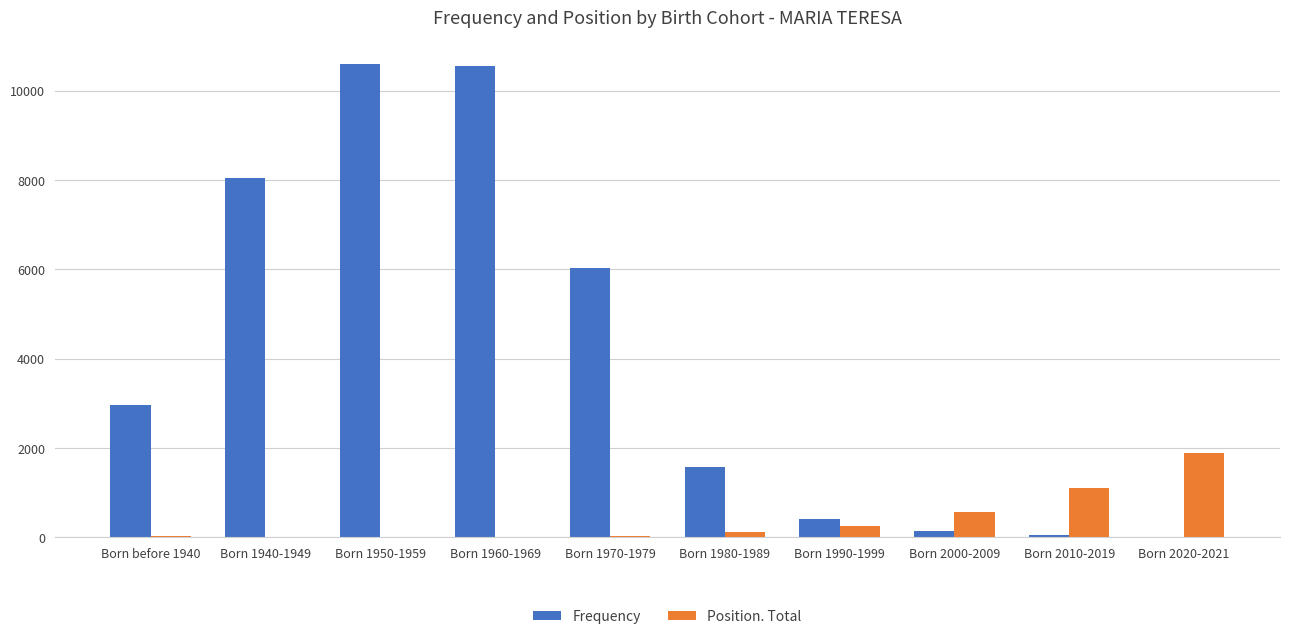

At which label is Frequency closest to 5303?

Born 1970-1979